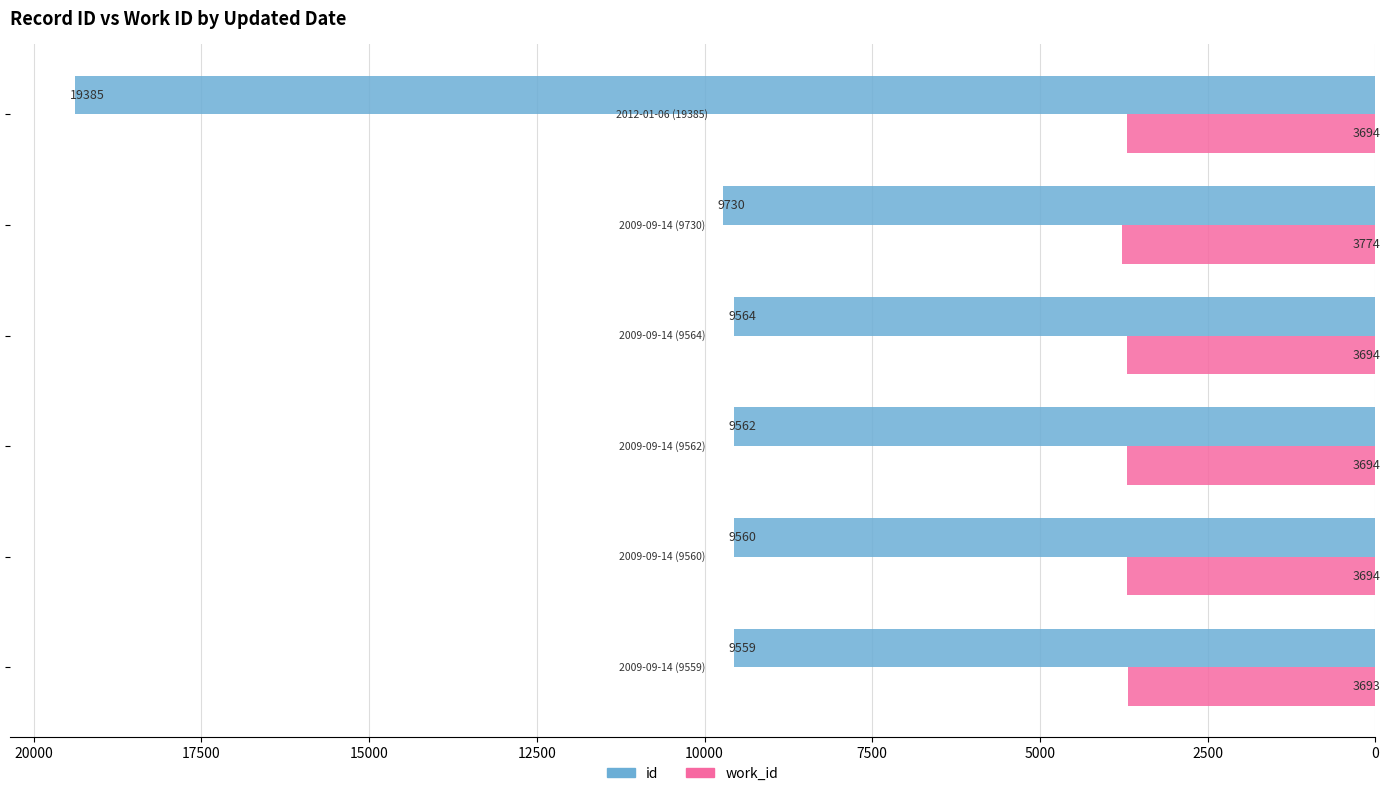

Which series has the largest total across all categories?

id